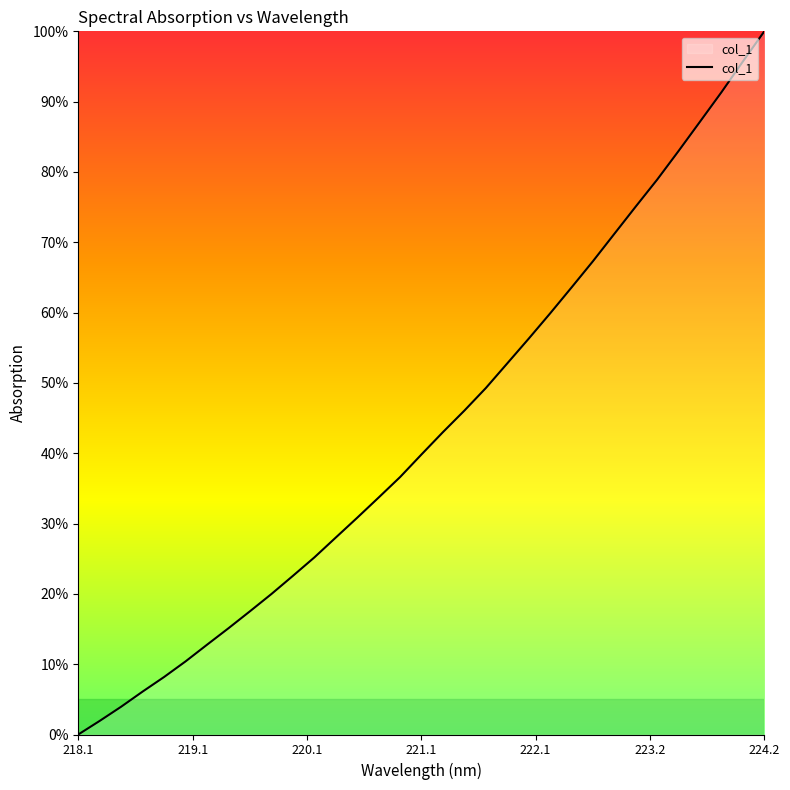

What is the difference between the maximum and minimum values?

100.0